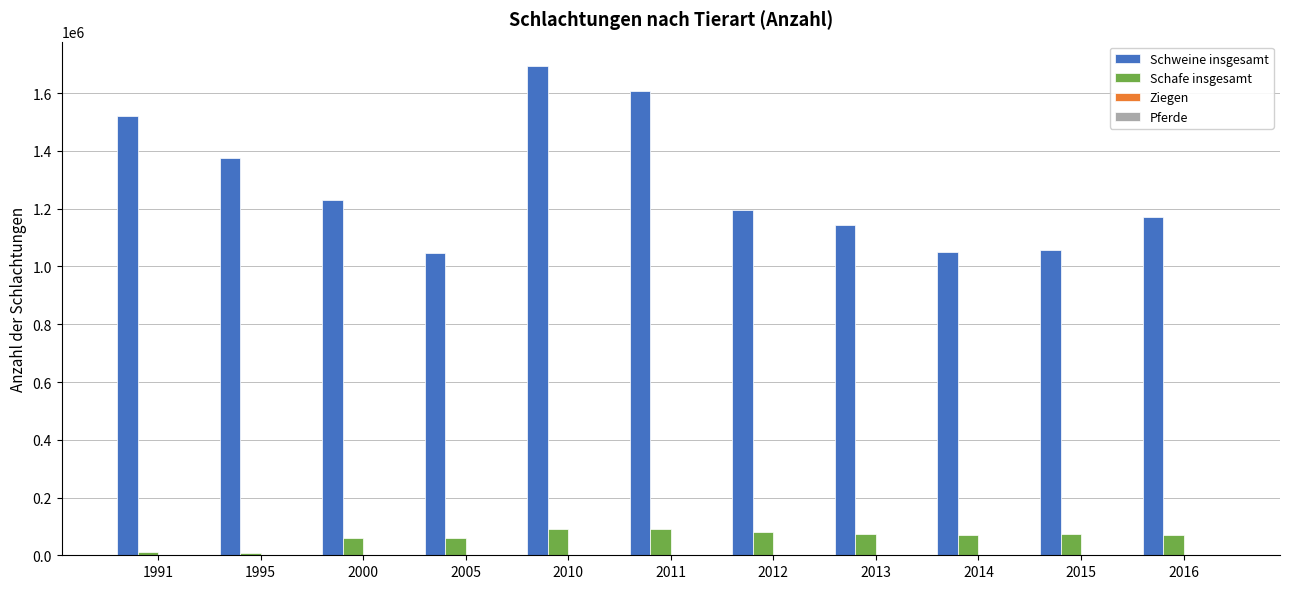

Which series has the largest total across all categories?

Schweine insgesamt